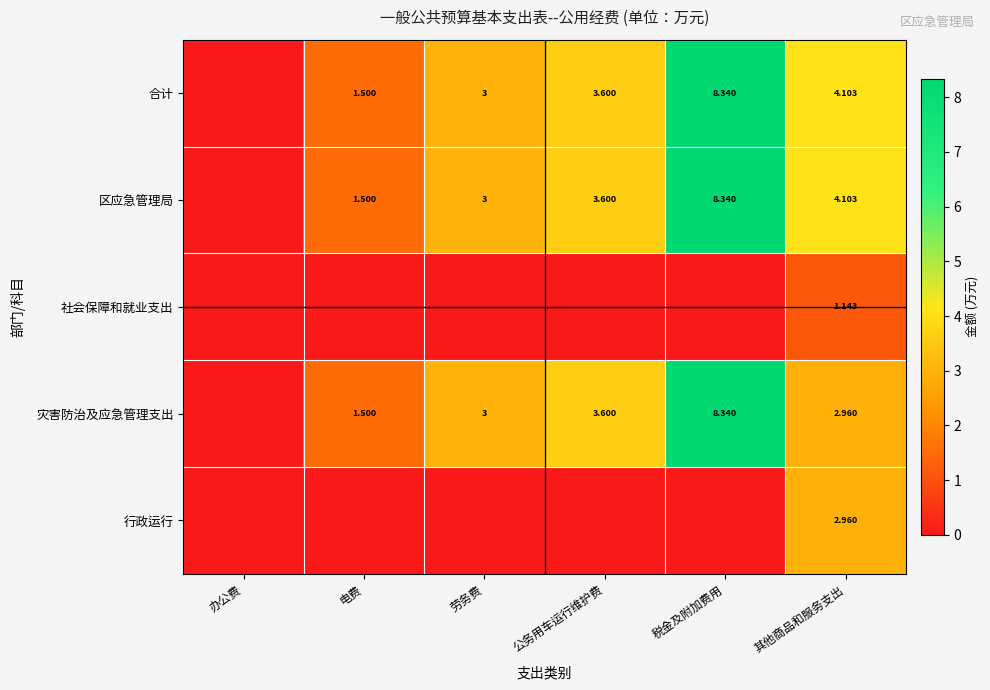

Which category has the highest value in the 合计 series?

税金及附加费用